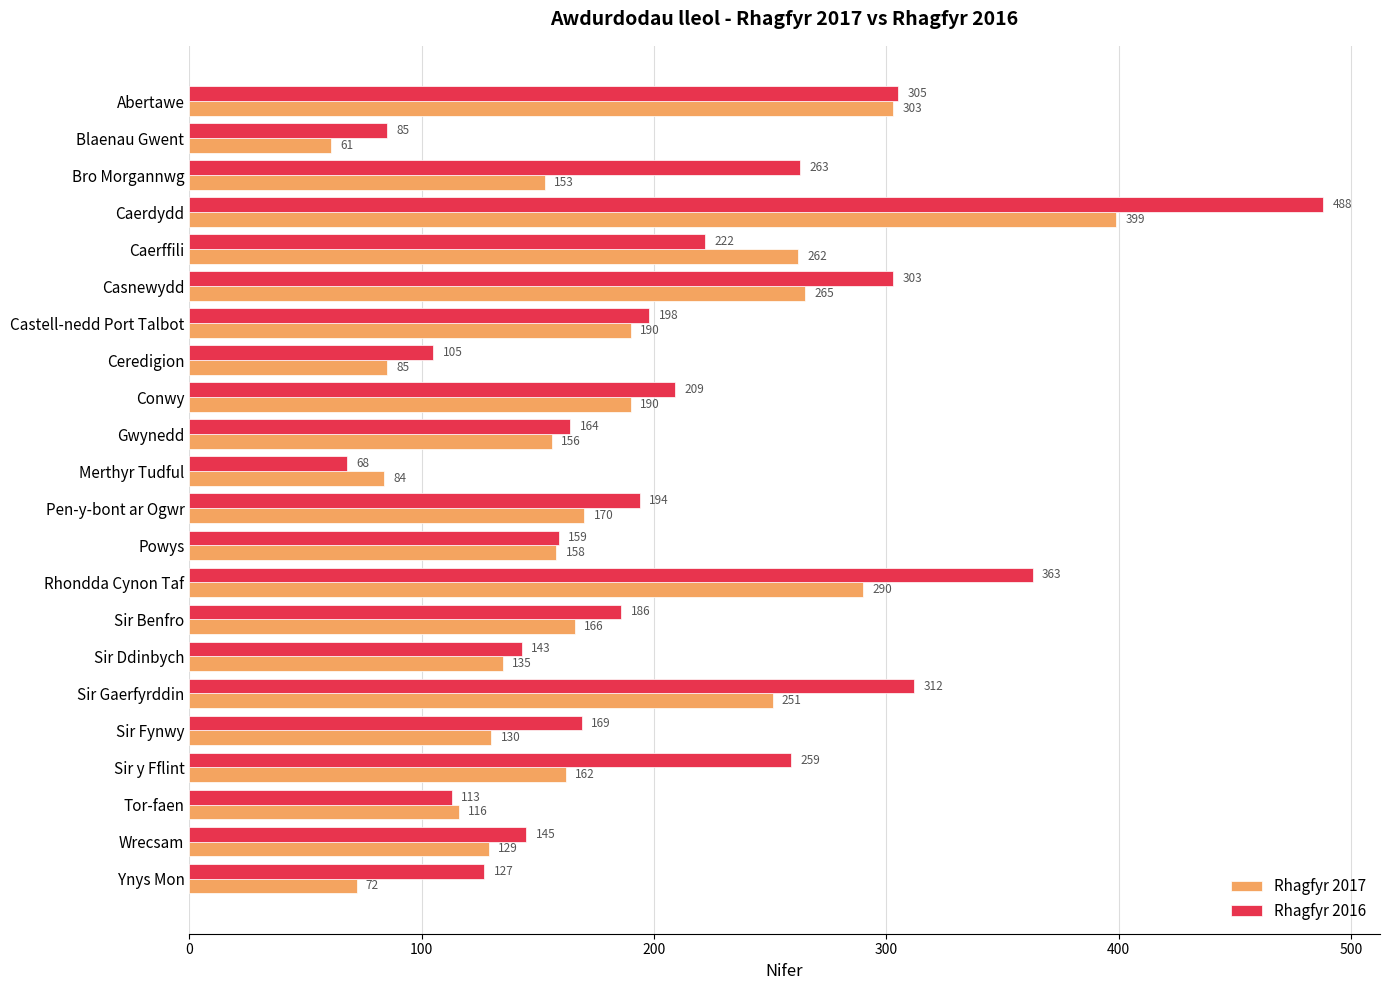

Which series has the largest range (max minus min)?

Rhagfyr 2016